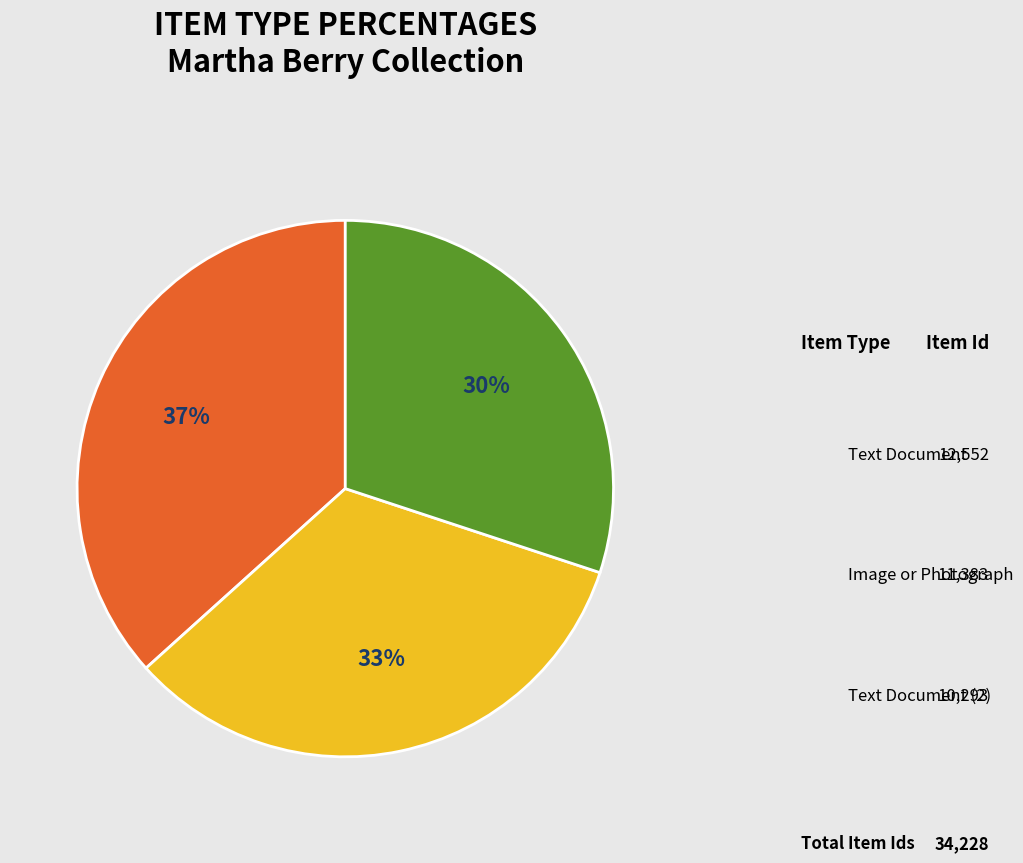

To the nearest percent, what is the difference between the largest and smallest slice percentages?

7%